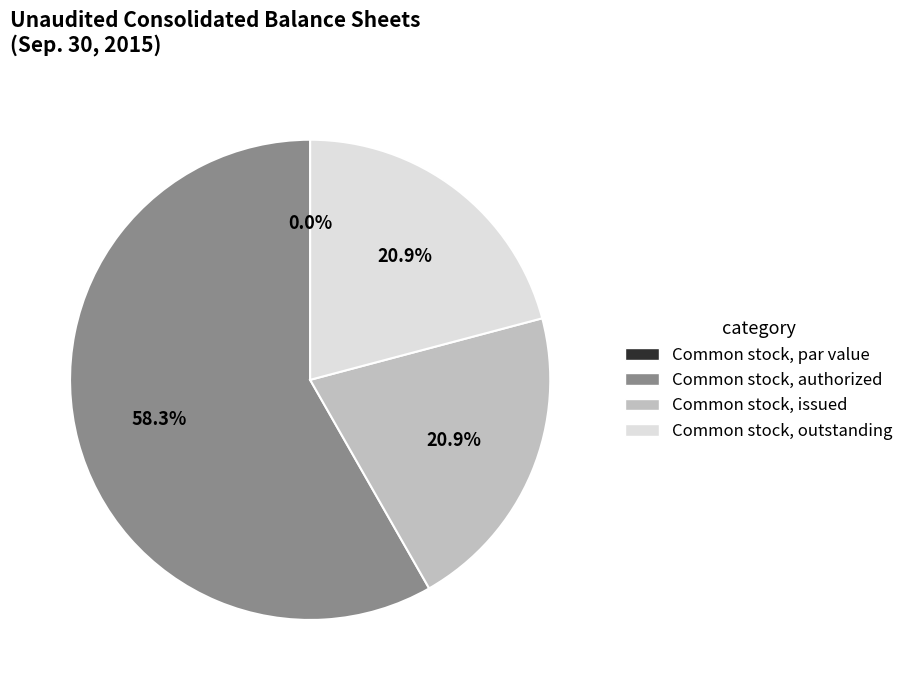

Rank the categories by value from highest to lowest.

Common stock, authorized (in shares), Common stock, issued (in shares), Common stock, outstanding (in shares), Common stock, par value (in dollars per share)